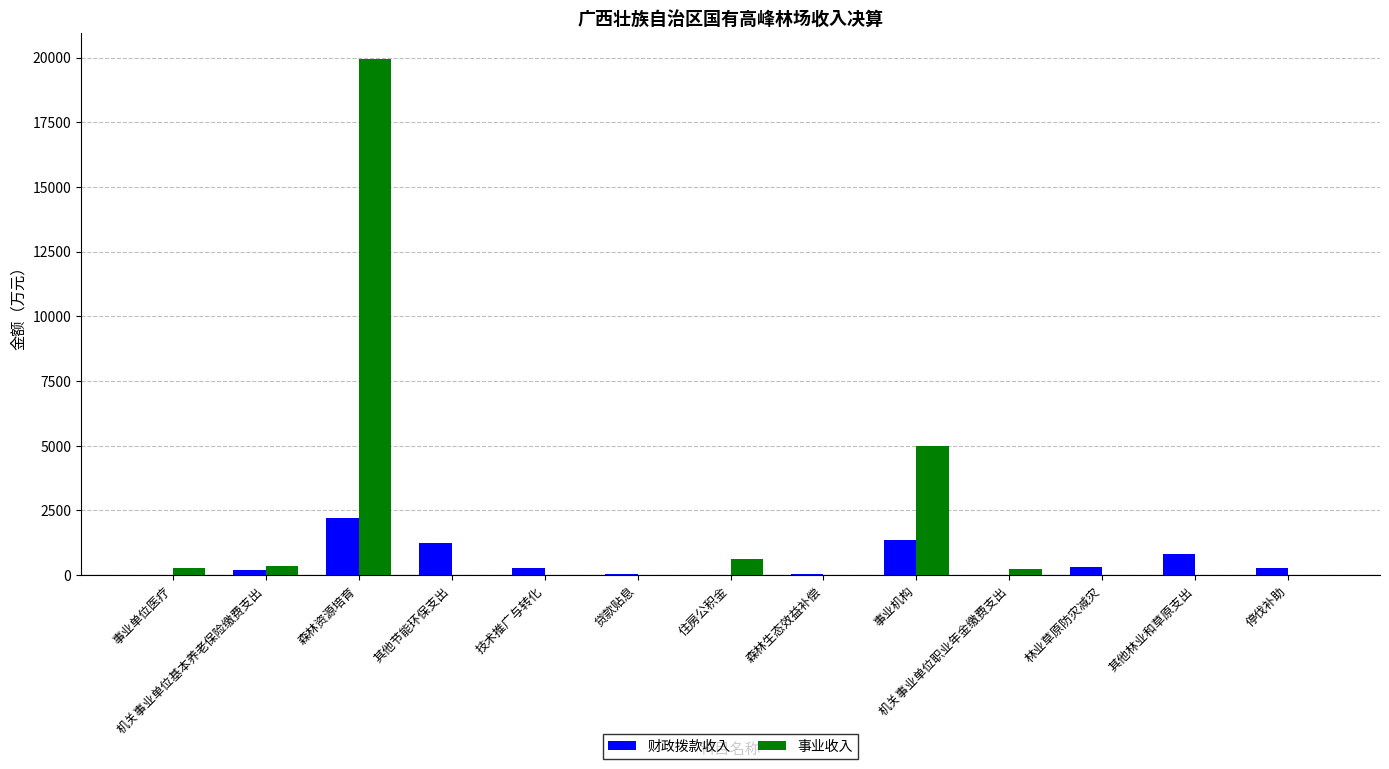

The value of 事业收入 at 森林生态效益补偿 is 0.0. True or false?

True